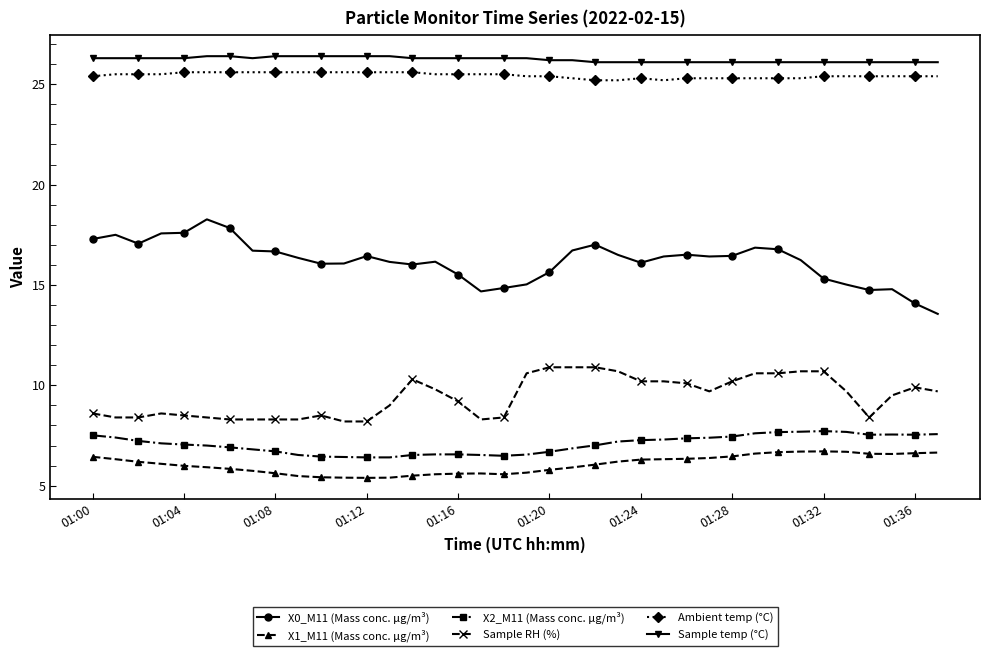

True or false: X2_M11 (Mass conc. μg/m³) and Sample temp (°C) intersect in this chart.

False